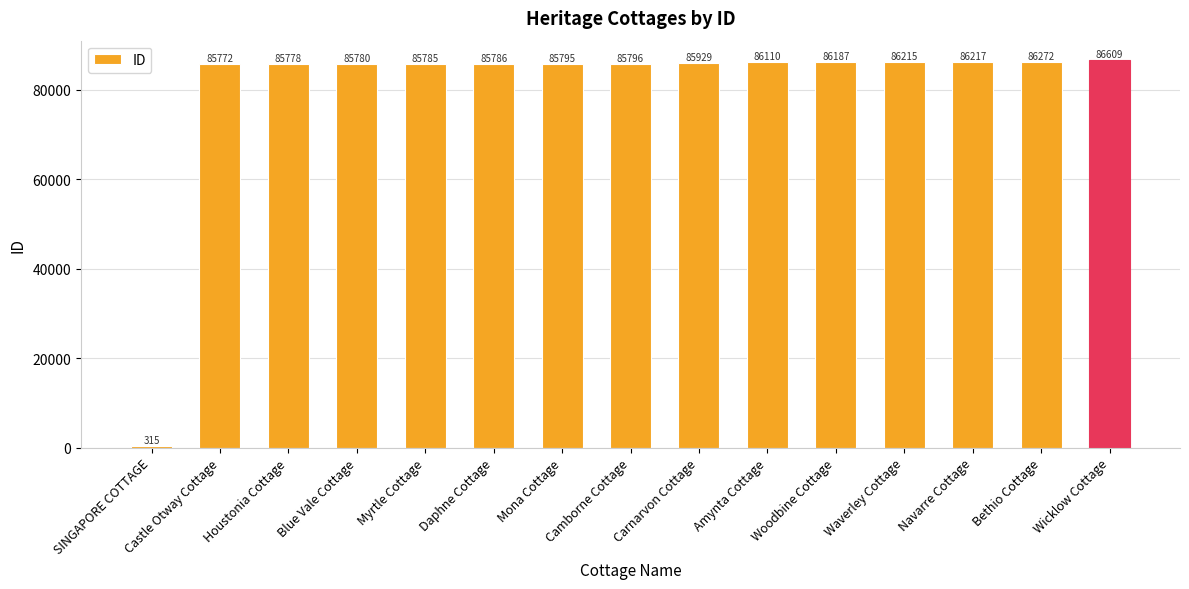

Does the chart contain stacked bars?

No